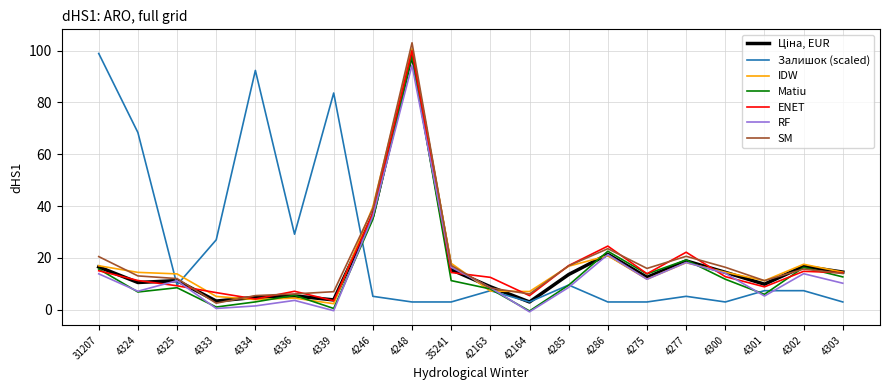

Is it true that IDW equals 7.5 at 4275?

False